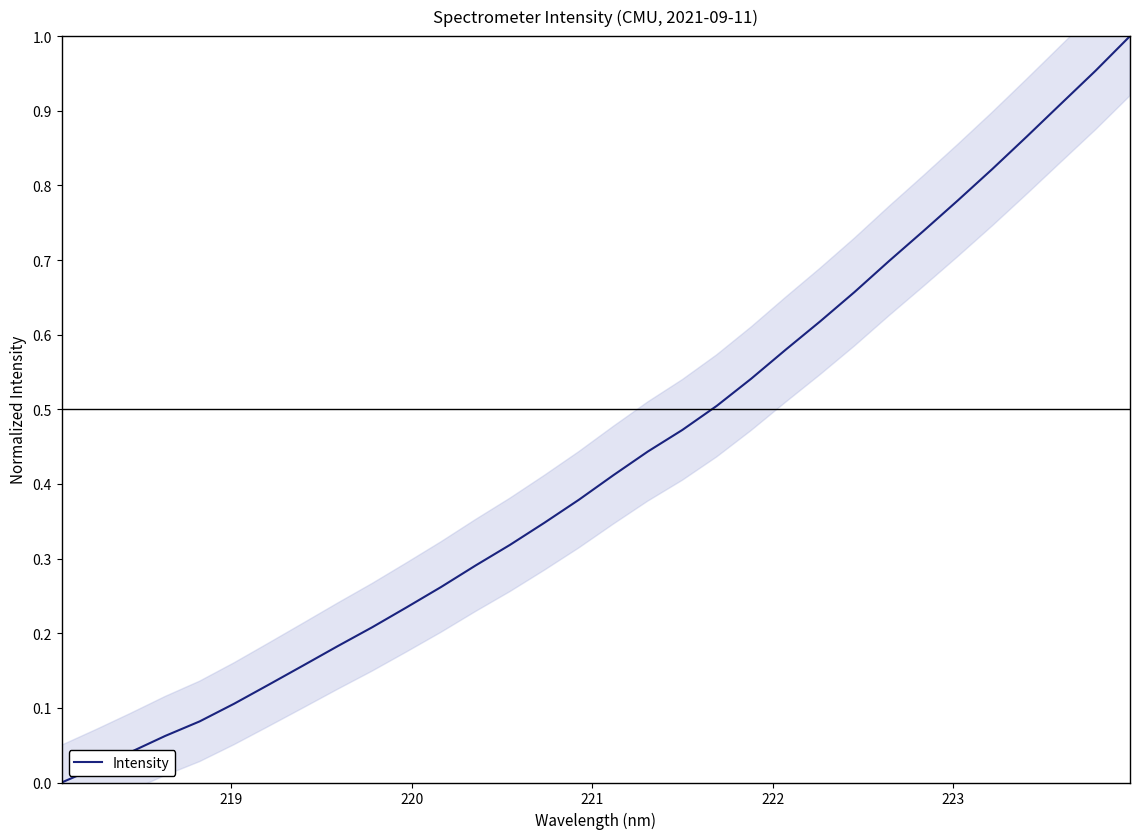

True or false: there are more than 1 points higher than both neighbors.

False